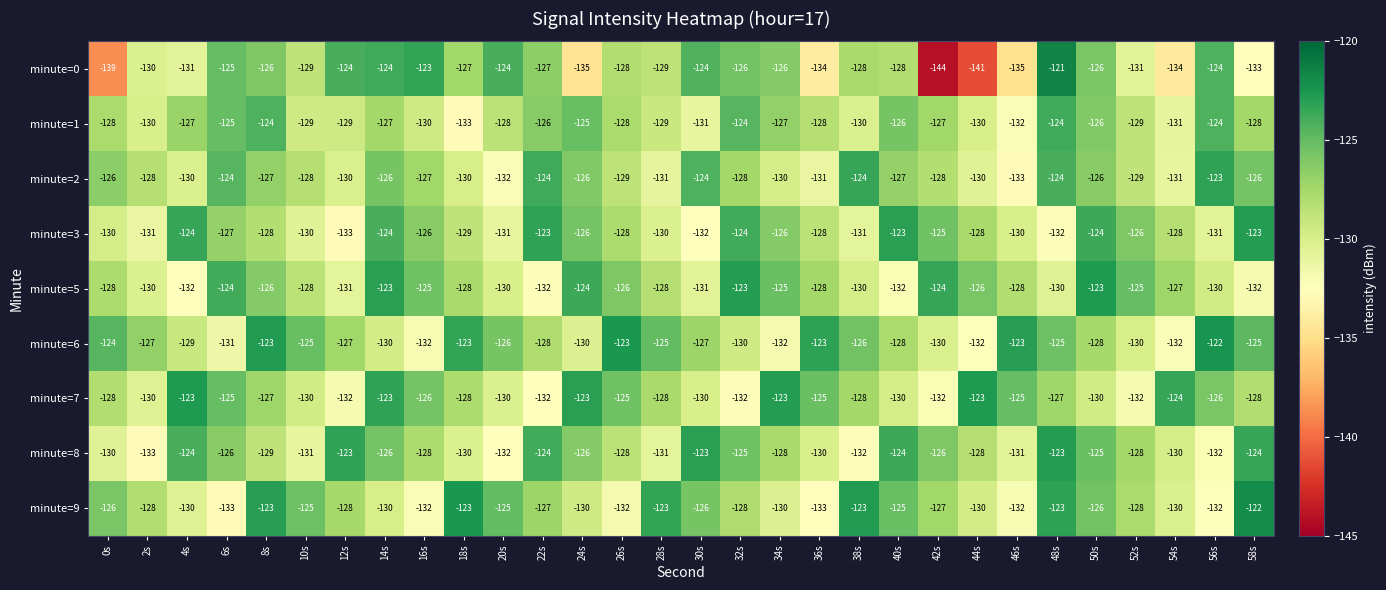

What is the total value across all series at 50s?

-1134